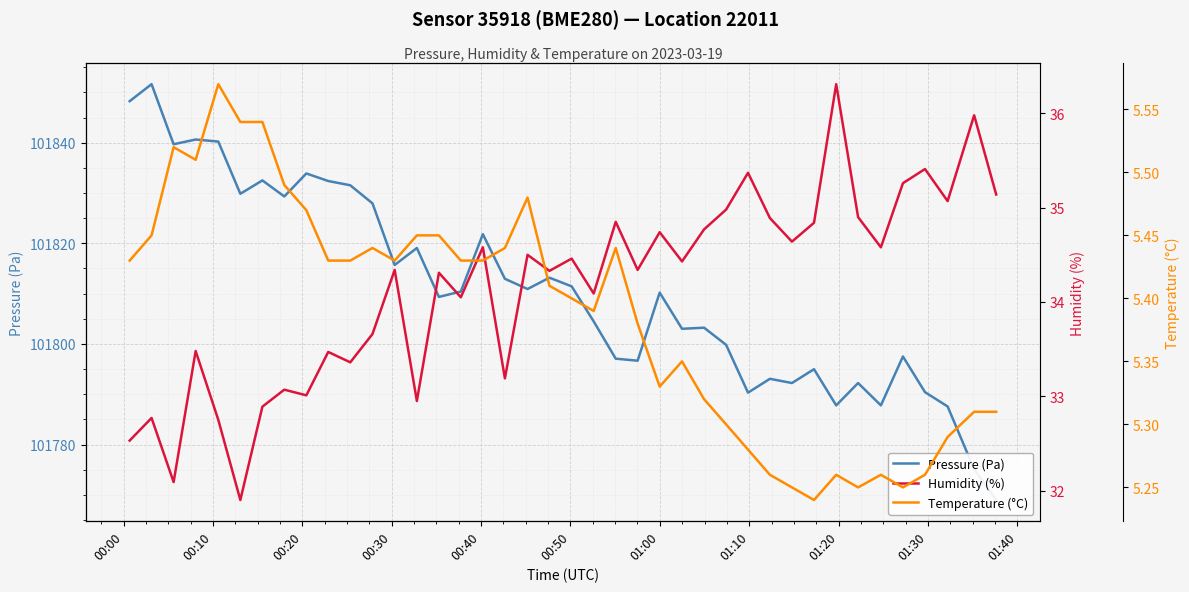

What is the highest value of the Pressure (Pa) series?

101851.6